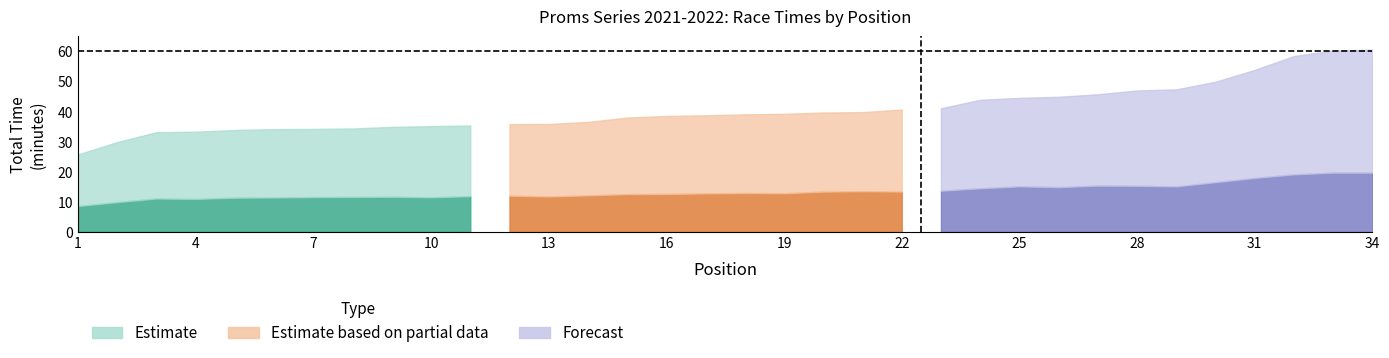

Reading left to right, extract all data points from this chart.

lower: 8.6	9.9	11.1	10.9	11.3	11.4	11.6	11.6	11.7	11.5	11.8	12.0	11.8	12.1	12.6	12.6	12.8	12.9	12.8	13.4	13.5	13.4	13.7	14.5	15.1	14.8	15.4	15.3	15.1	16.5	17.9	19.1	19.7	19.7
upper: 25.8	29.9	33.1	33.3	33.9	34.1	34.2	34.4	34.9	35.1	35.4	35.8	35.9	36.6	38.0	38.5	38.8	39.1	39.2	39.7	39.8	40.7	41.1	43.9	44.6	44.9	45.8	47.0	47.4	49.9	53.9	58.5	60.3	60.6